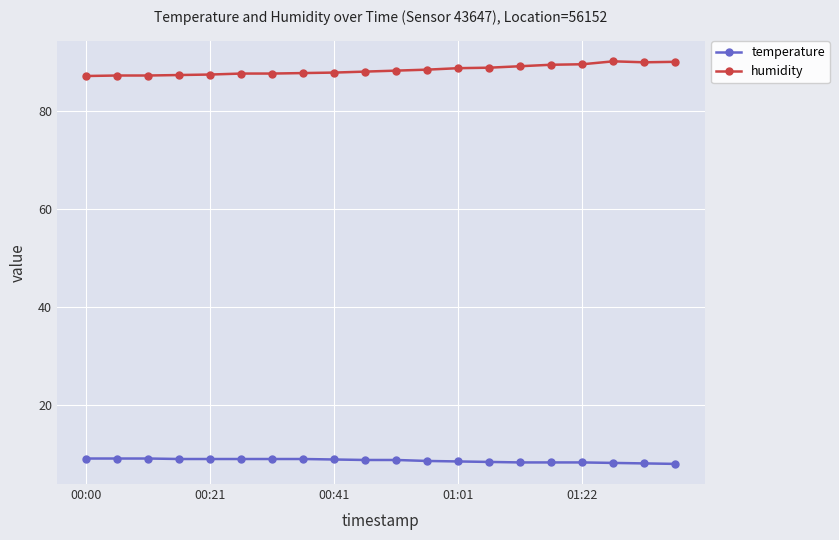

True or false: humidity and temperature cross at least once.

False